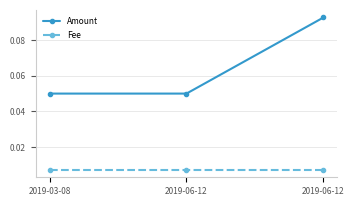

What are all the series names shown in the legend?

Amount, Fee